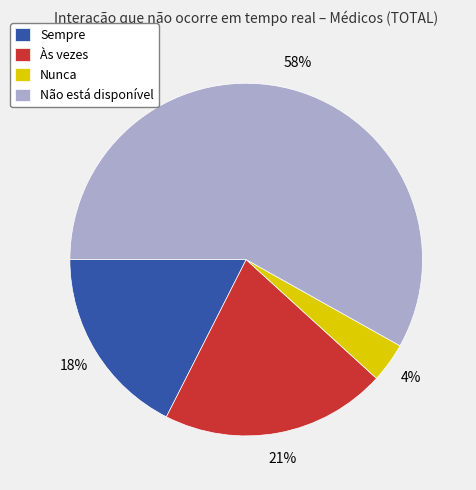

To the nearest percent, what portion does Nunca represent?

4%